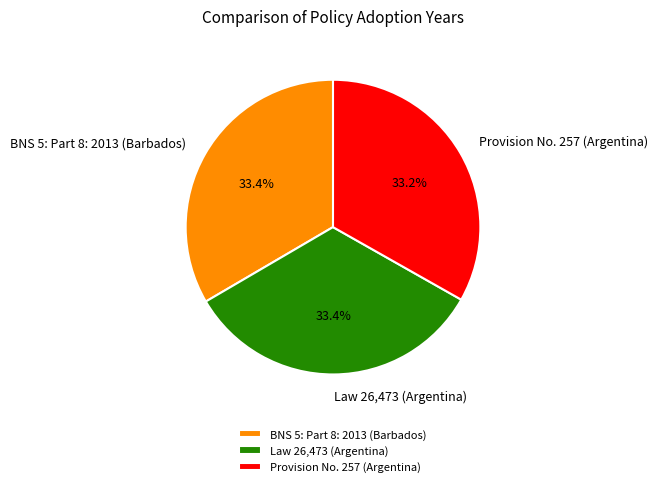

Is there a majority slice in this chart?

No